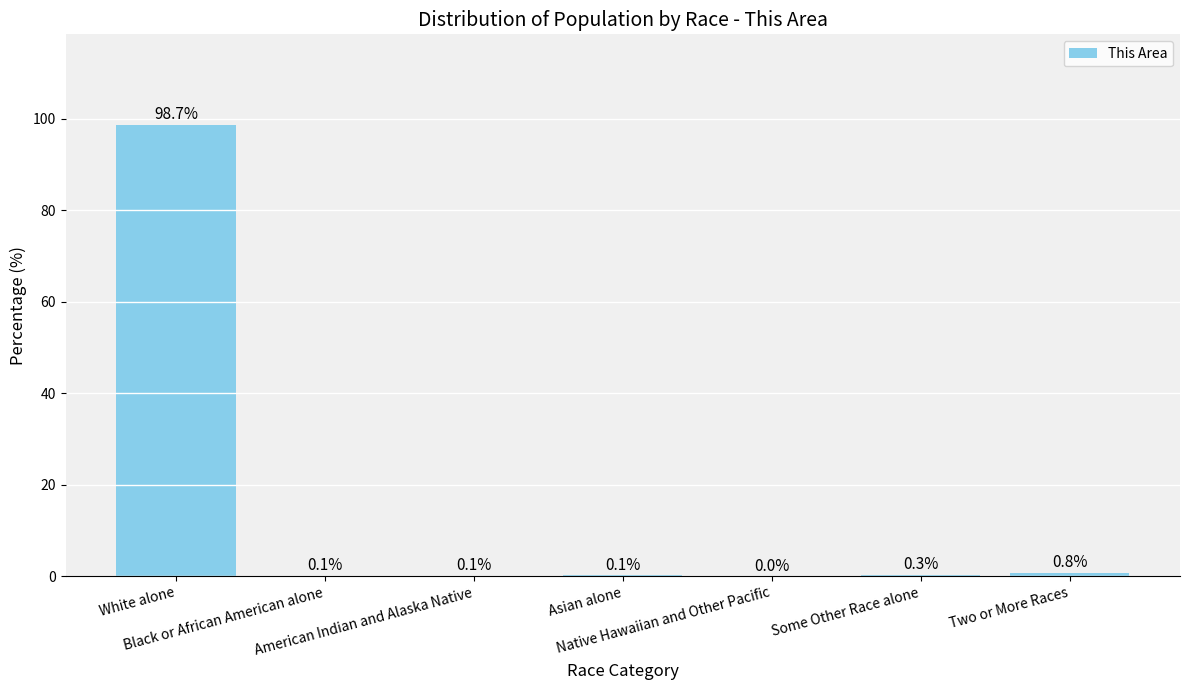

What is the difference between the values at Asian alone and Native Hawaiian and Other Pacific?

0.1